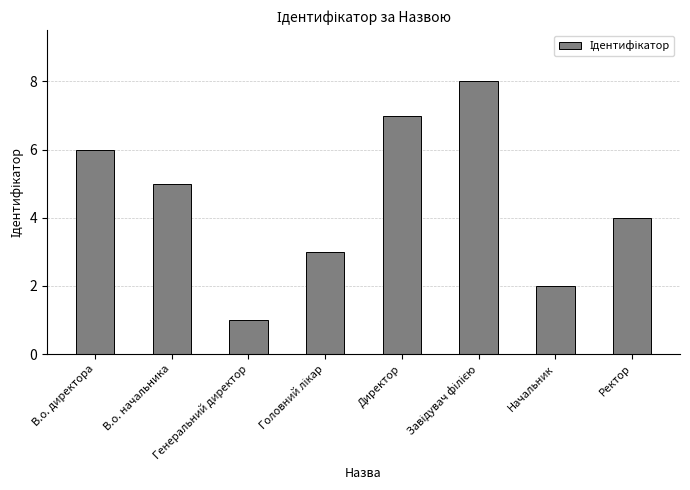

What is the sum of all values?

36